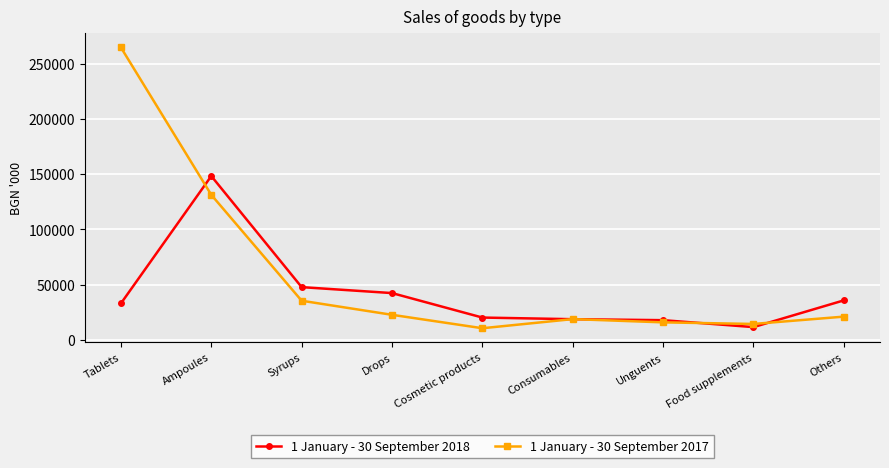

What are all the series names shown in the legend?

1 January - 30 September 2018, 1 January - 30 September 2017